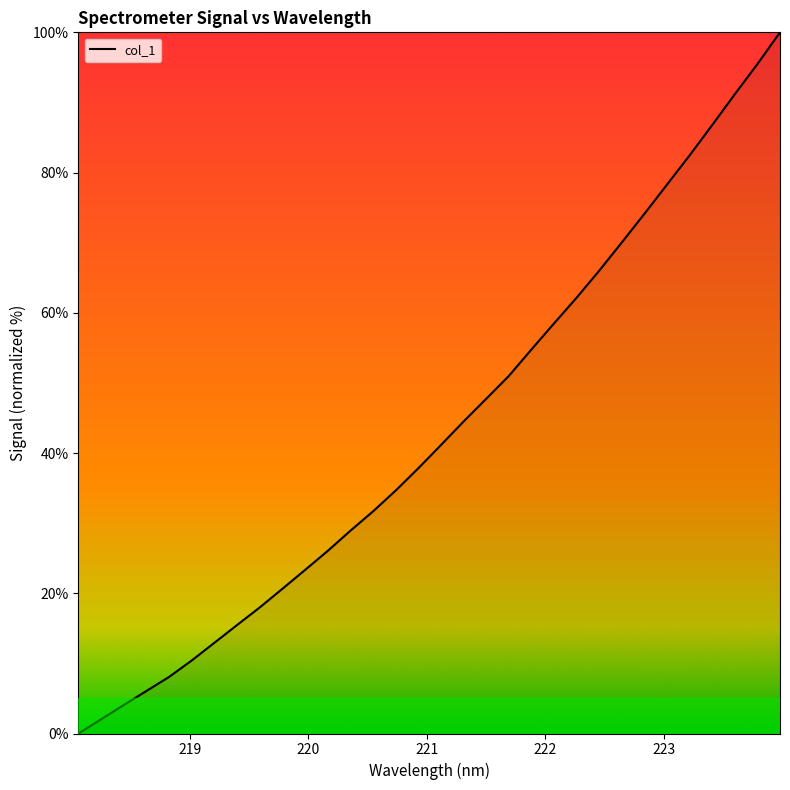

What is the maximum value shown in the chart?

100.0